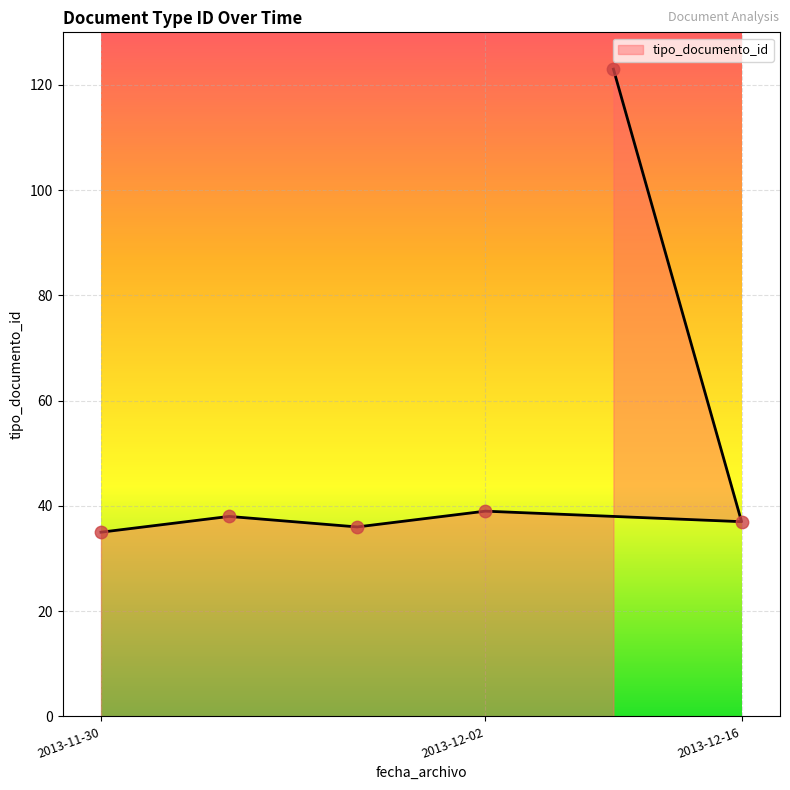

Approximately how many times larger is the value at 2013-12-02 compared to 2013-11-30?

1.0